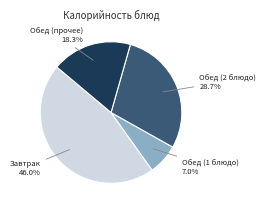

To the nearest percent, what is the average slice percentage?

25%